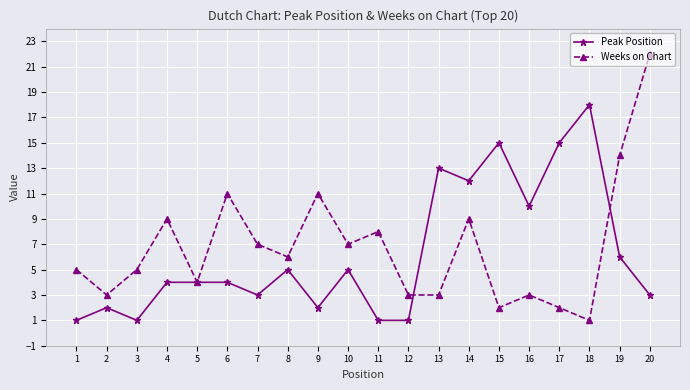

Which series has the largest total across all categories?

Weeks on Chart